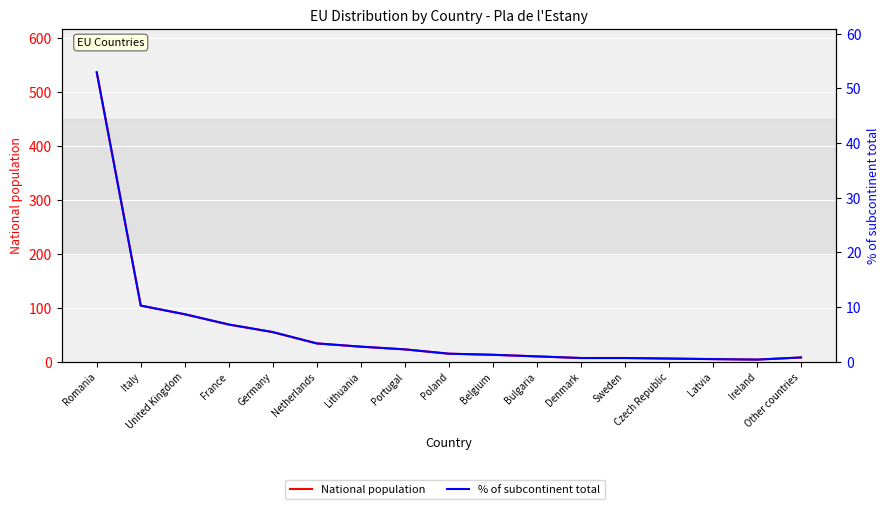

Rank the series by their maximum value, from lowest to highest.

% of subcontinent total, National population